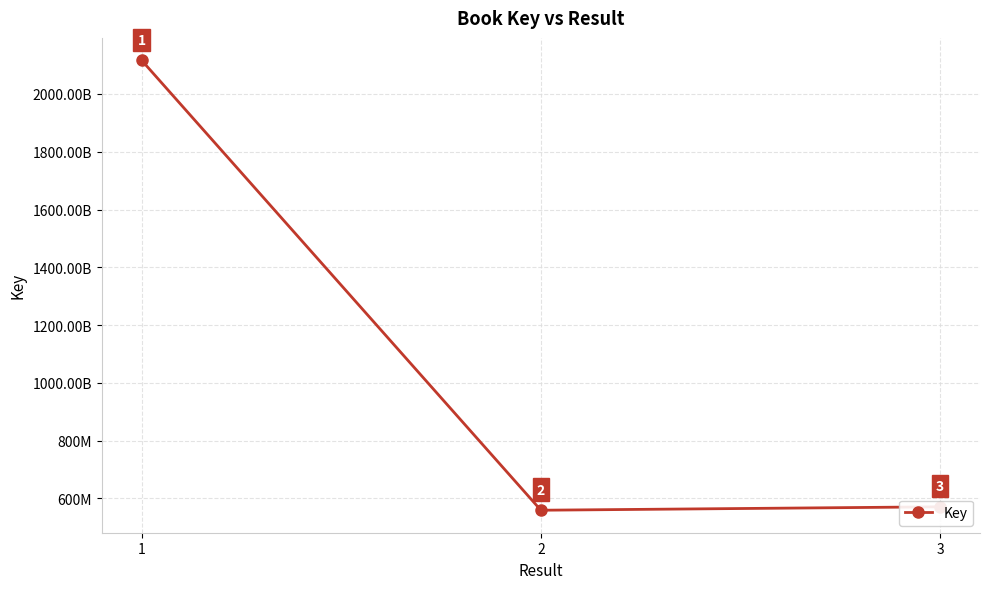

Does the chart have visible grid lines?

Yes